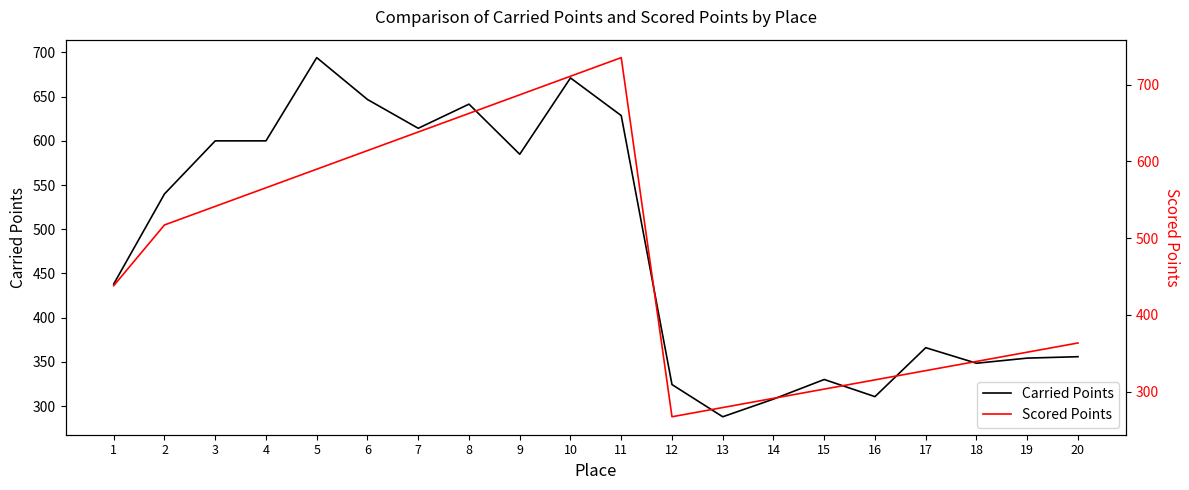

Where does the Carried Points series first go above 539?

2